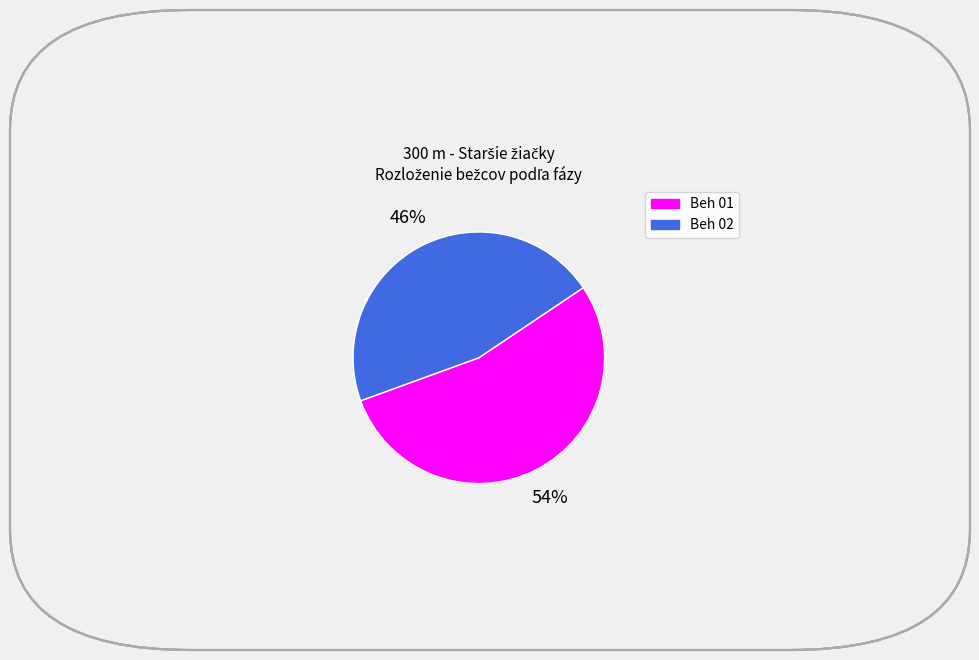

Count the number of slices in the pie.

2